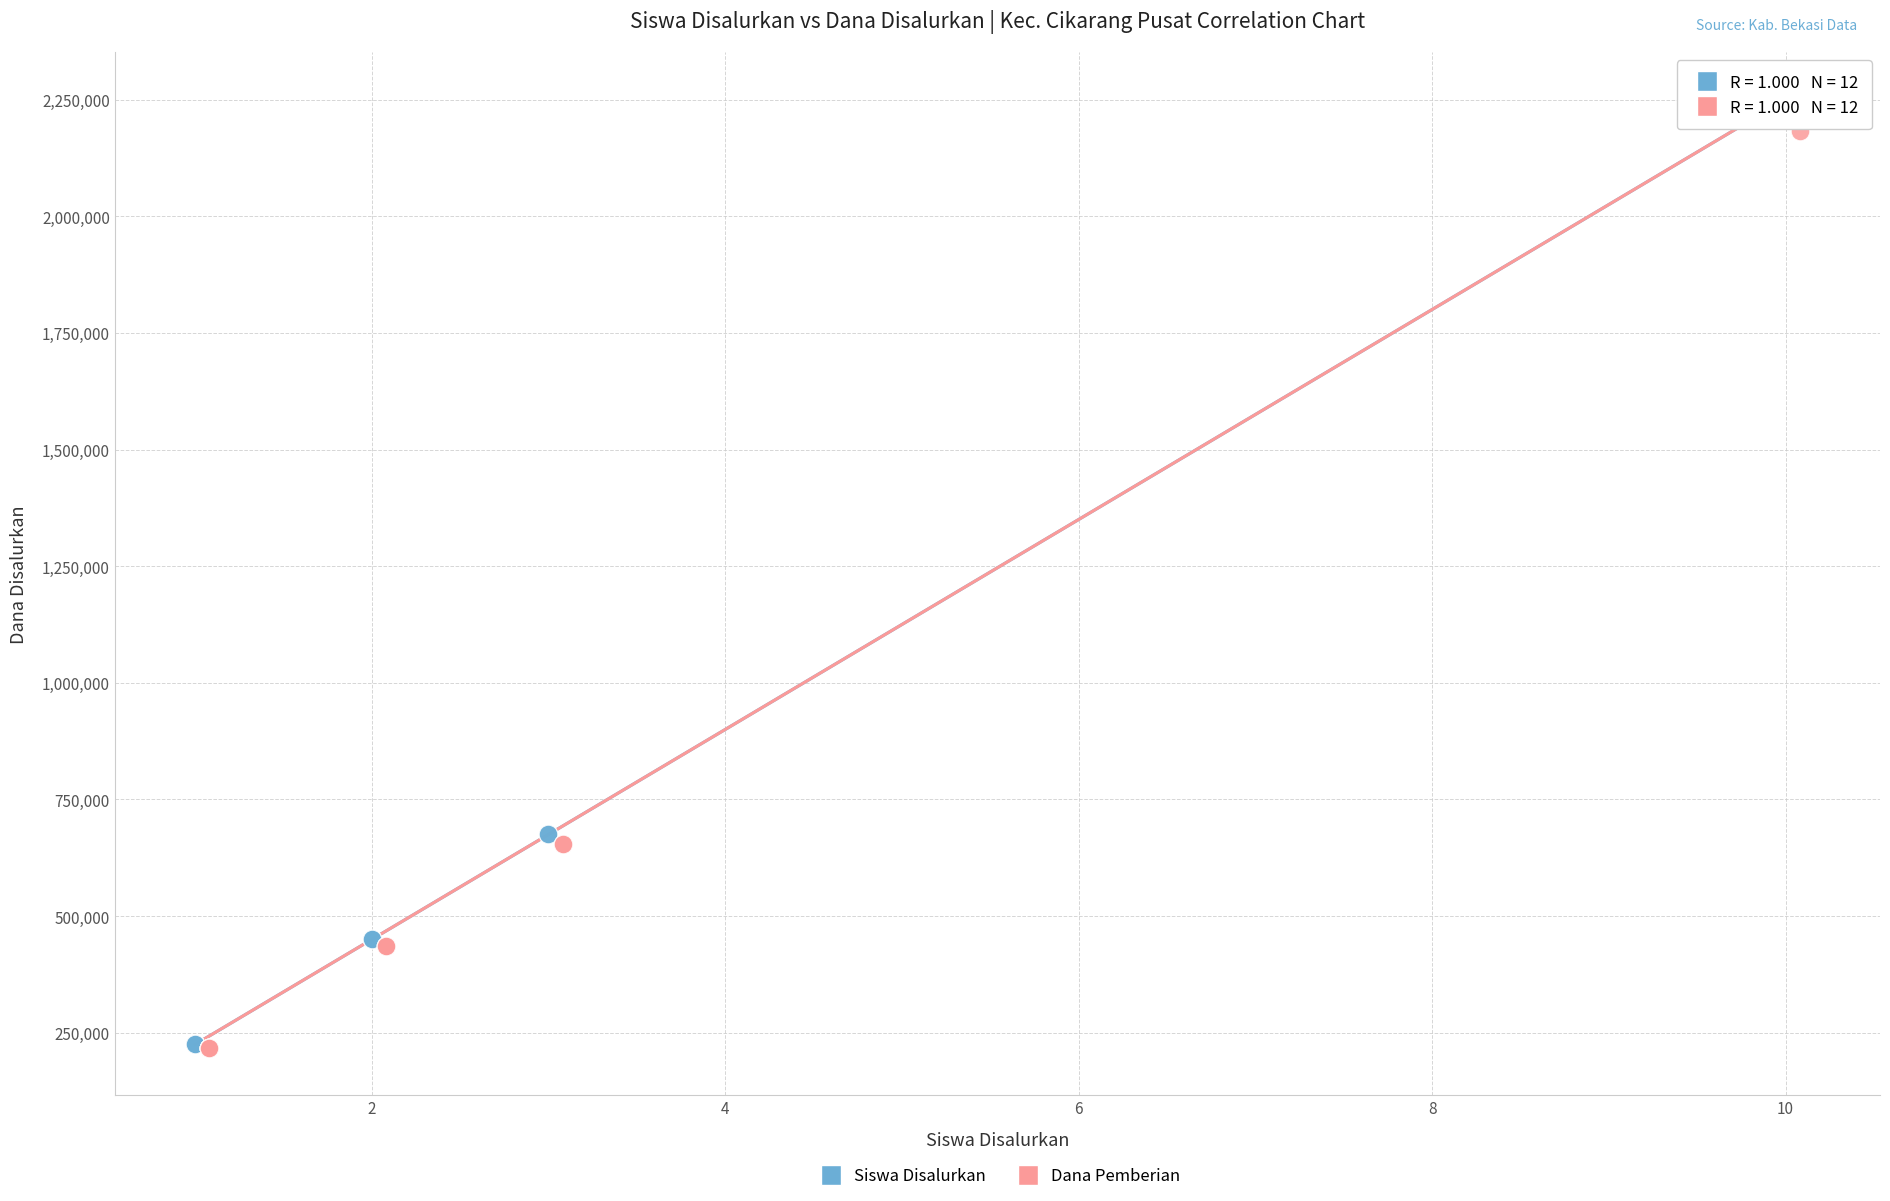

Which series reaches the maximum Y coordinate?

Siswa Disalurkan